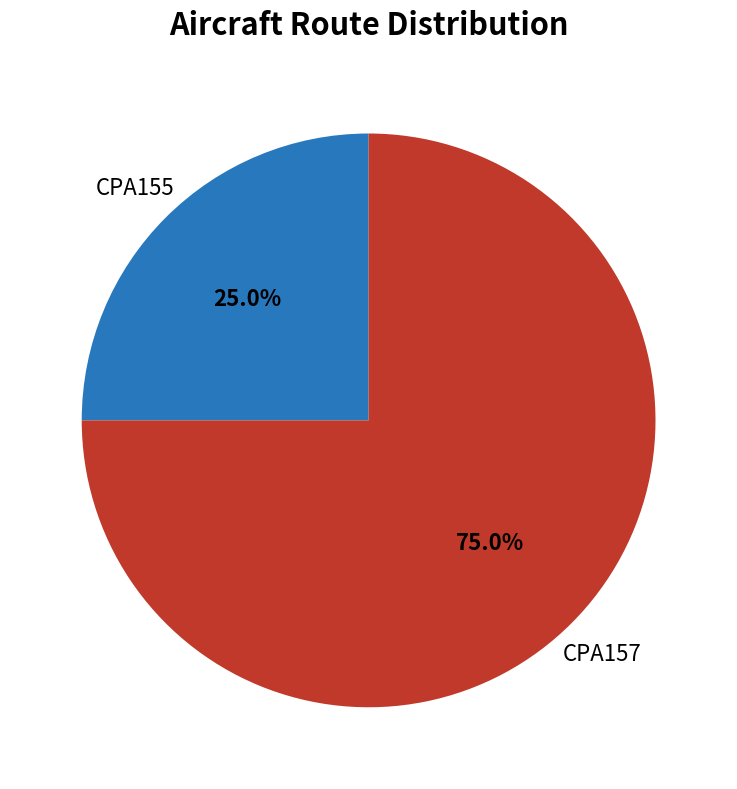

To the nearest percent, what is the difference between the largest and smallest slice percentages?

50%